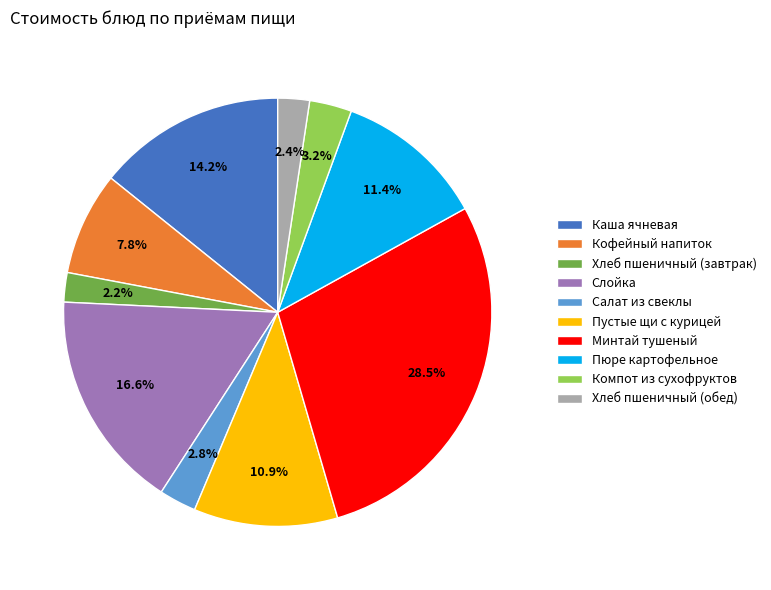

To the nearest percent, what portion does Кофейный напиток represent?

8%